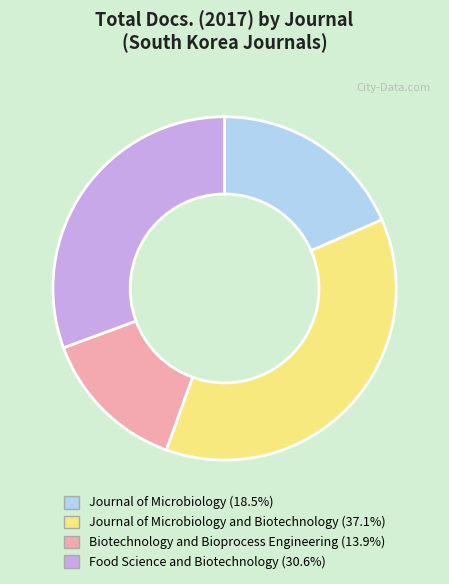

Is there a majority slice in this chart?

No